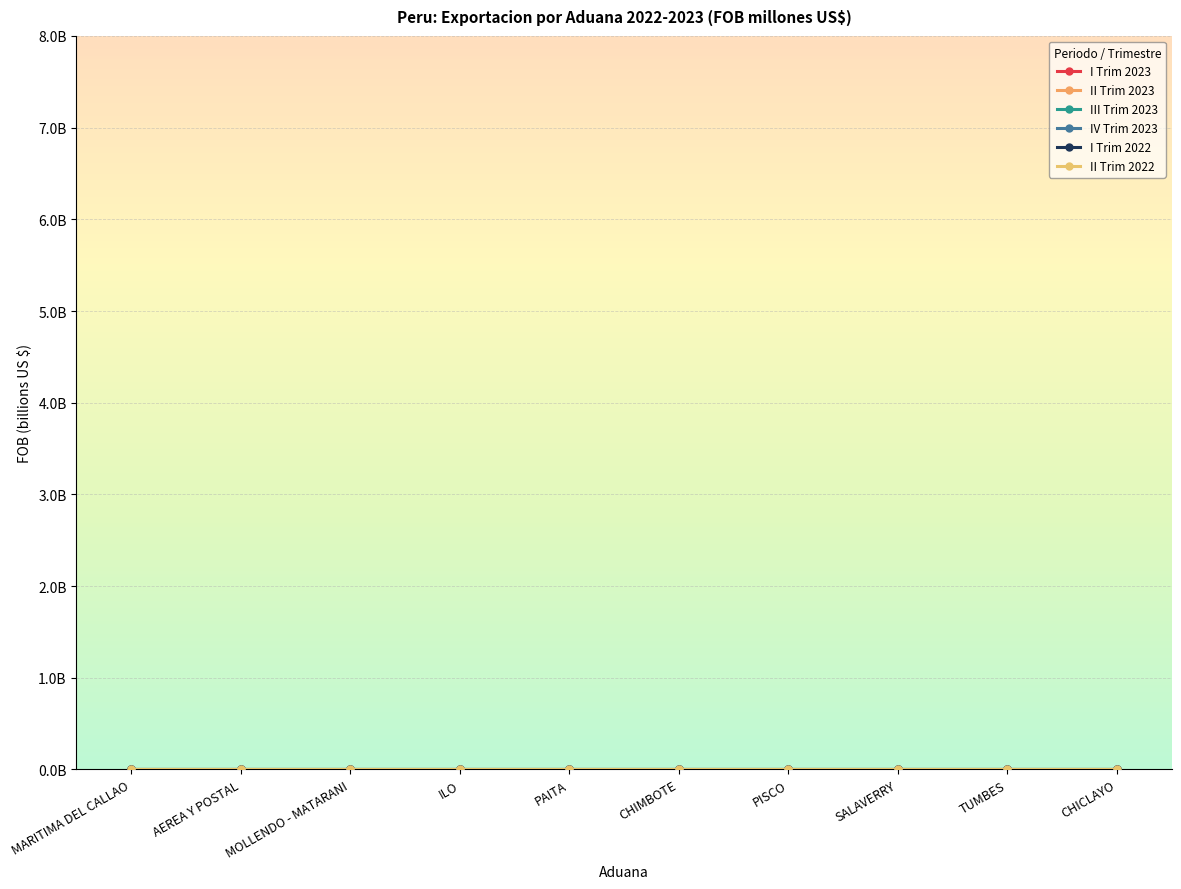

Does the chart have visible grid lines?

Yes